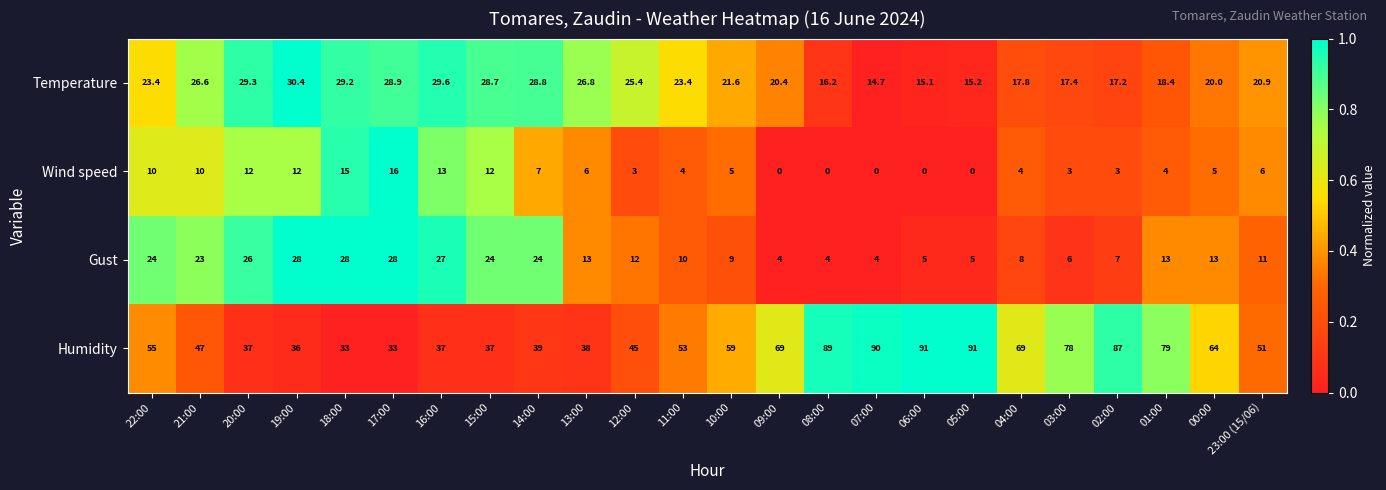

The value of Wind speed at 23:00 (15/06) is 6.0. True or false?

True